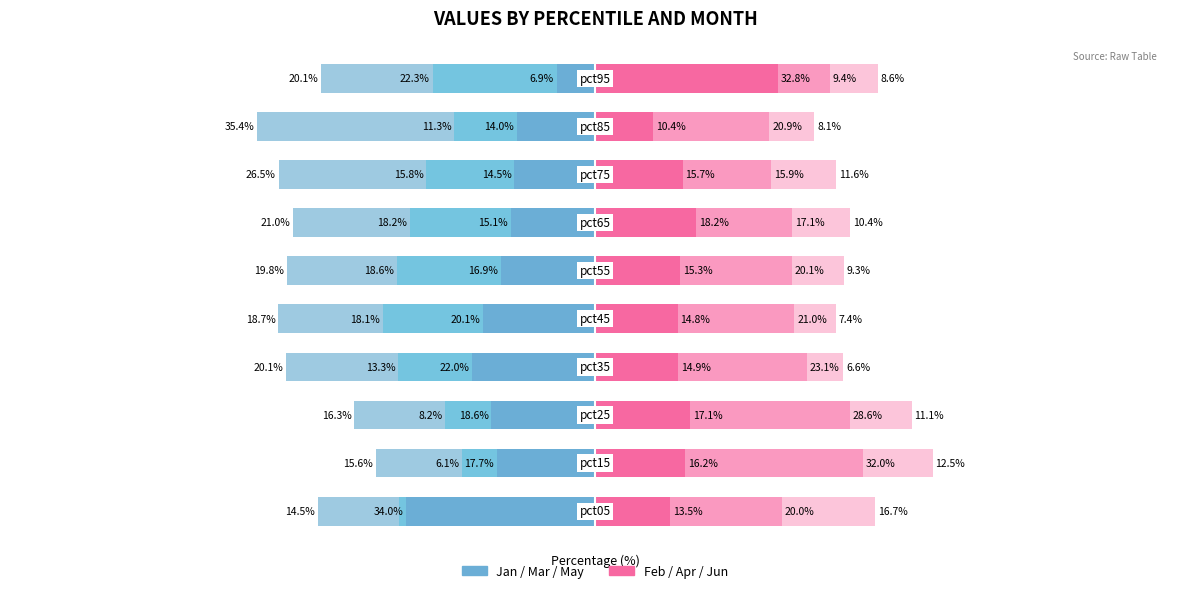

What is the maximum value for Apr?

32.0